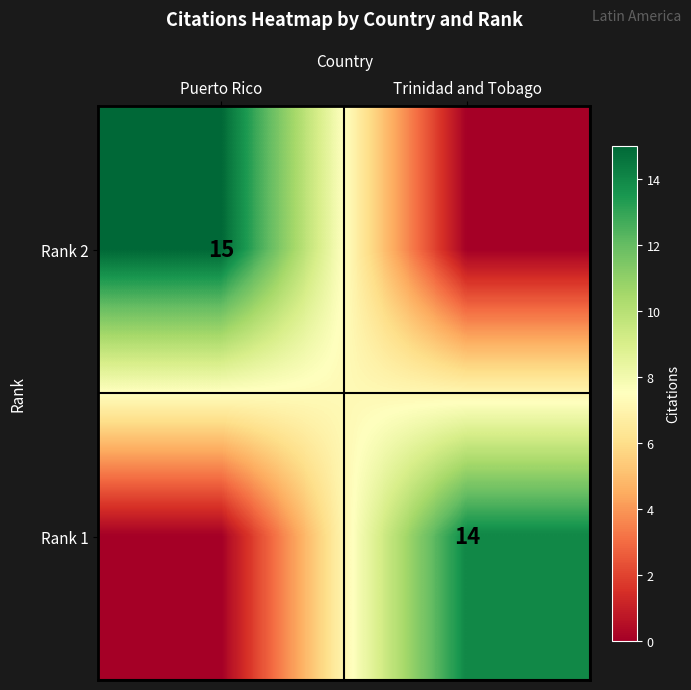

The Rank 1 series shows 20 at Trinidad and Tobago. True or false?

False